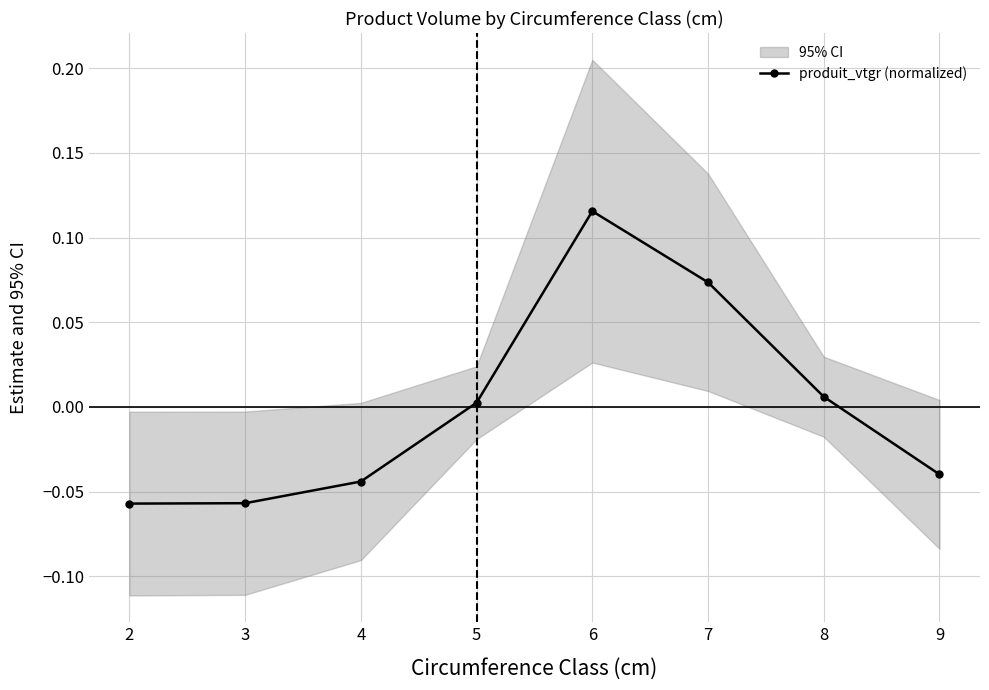

How many points are higher than both their immediate neighbors (excluding endpoints)?

1